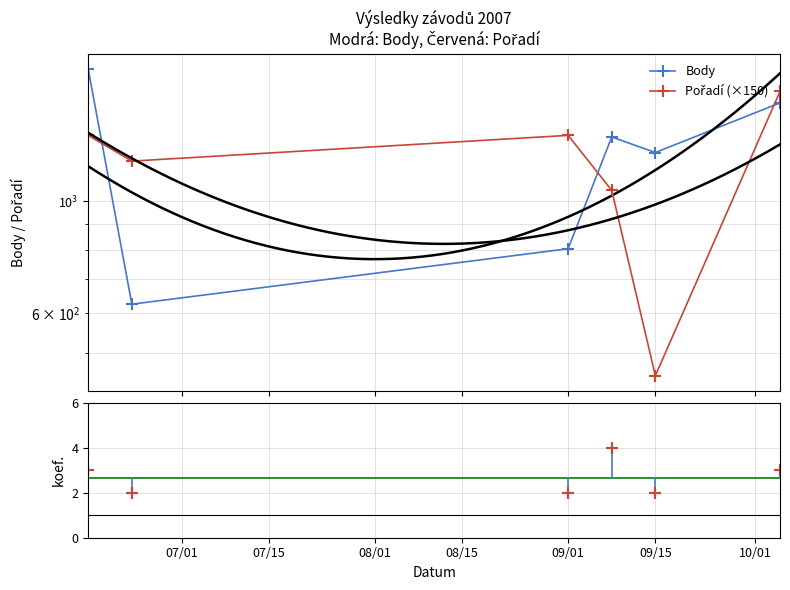

The Koef. (red) series shows 1 at 09/15. True or false?

False